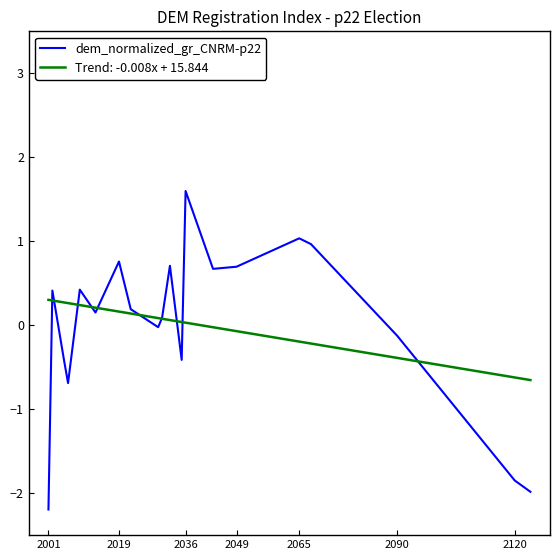

Rank the series by their maximum value, from lowest to highest.

Trend: -0.008x + 15.844, dem_normalized_gr_CNRM-p22